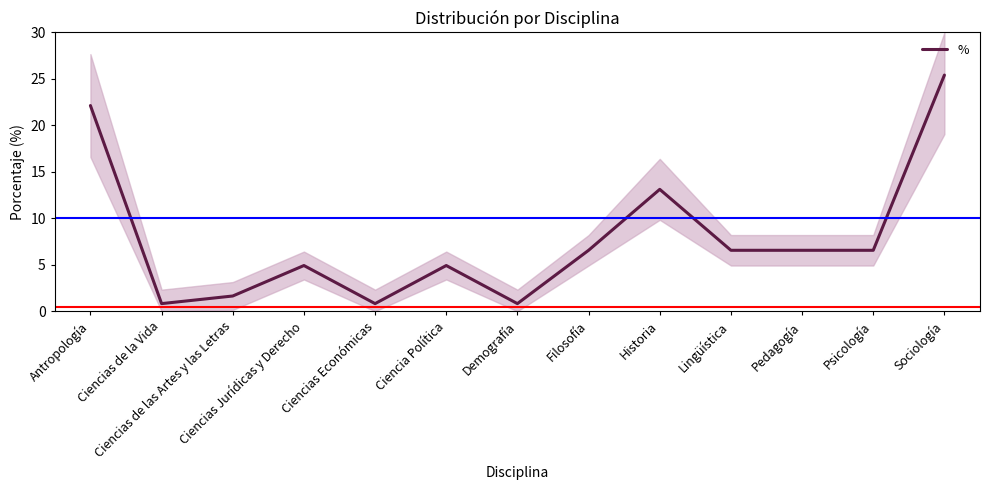

What is the average value?

7.8